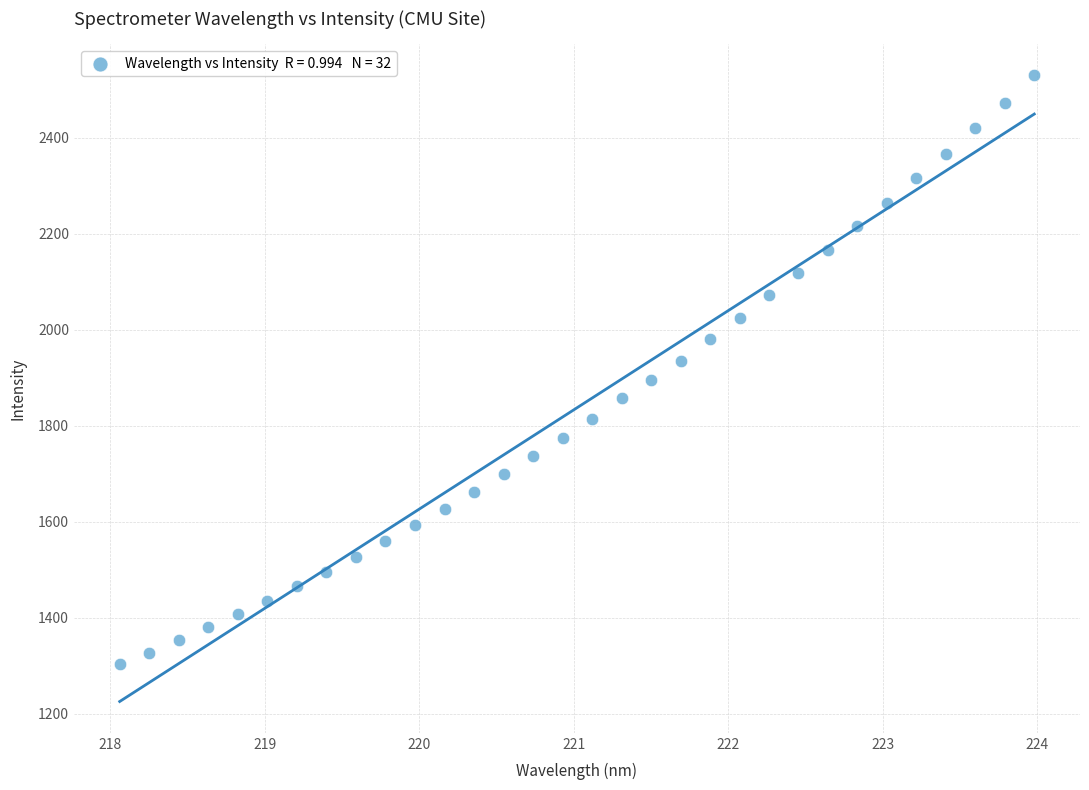

What is the range of Y values (max minus min)?

1226.7